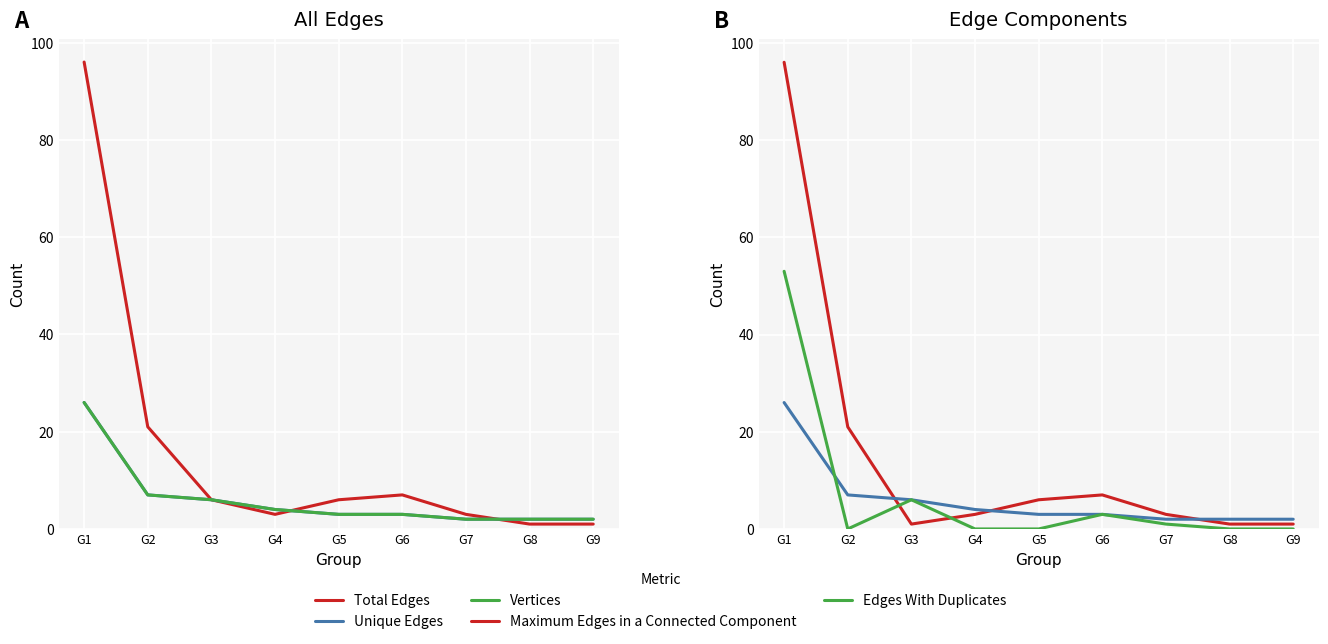

What is the approximate value of Maximum Edges in a Connected Component at G3?

1